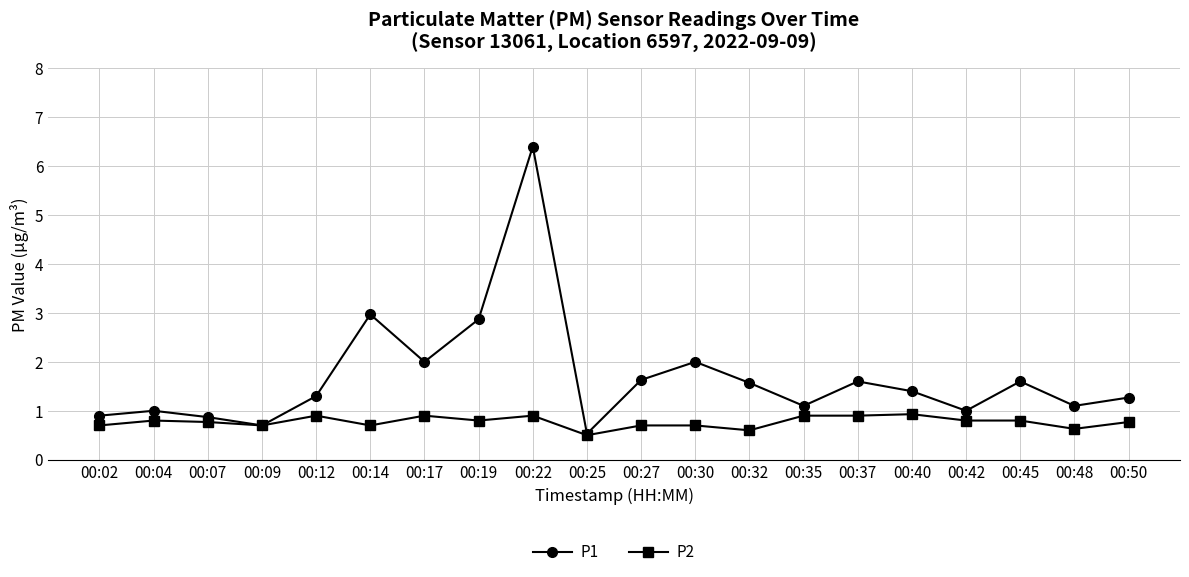

Which series has the largest range (max minus min)?

P1